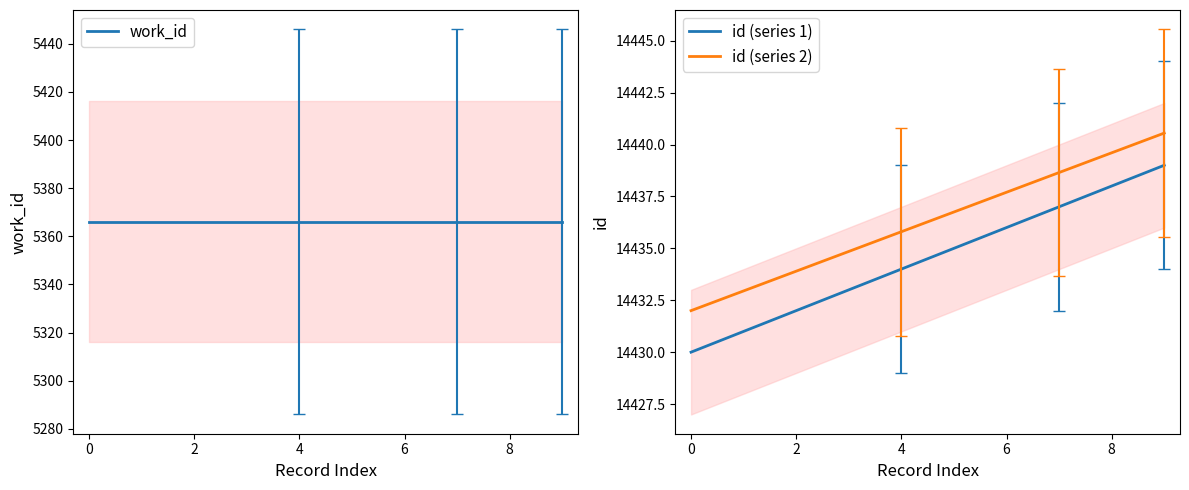

True or false: id (series 1) has a value of 22702.0 at 8.

False